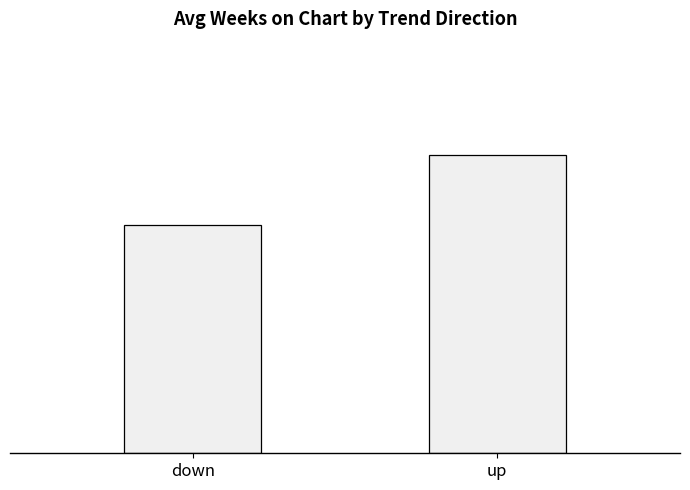

What is the label of the 2nd bar from the left?

up